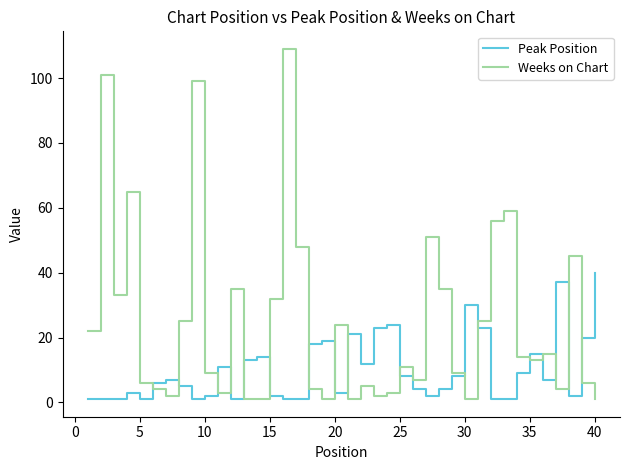

What is the average value of the Weeks on Chart series?

25